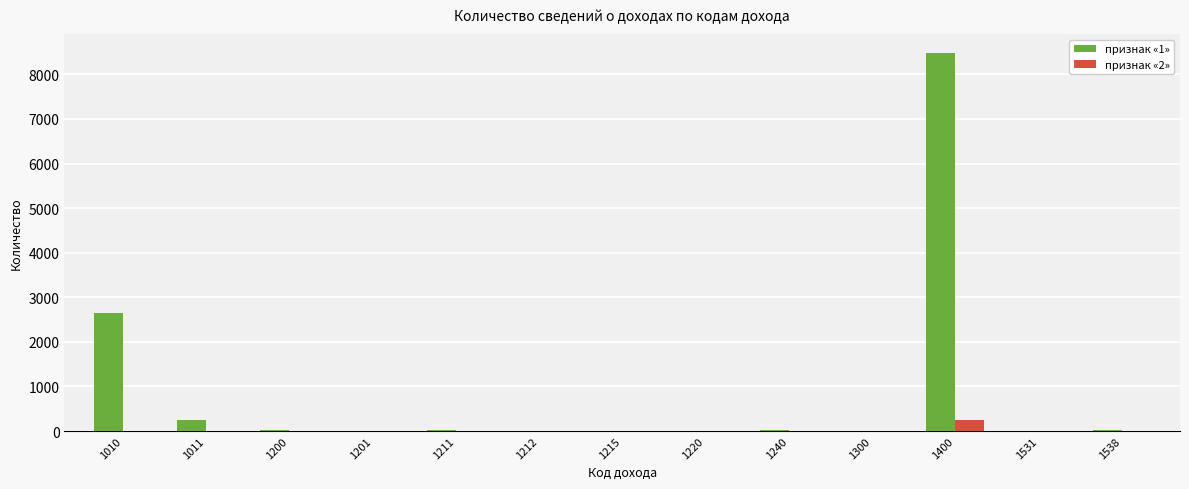

Which series has the largest total across all categories?

признак «1»